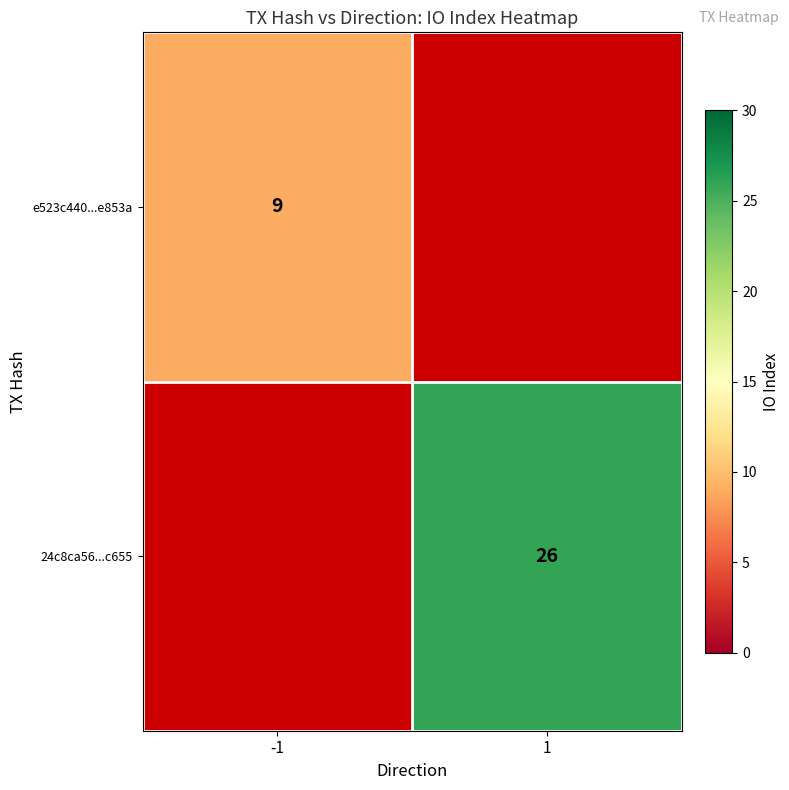

Is it true that e523c440...e853a equals 9 at -1?

True